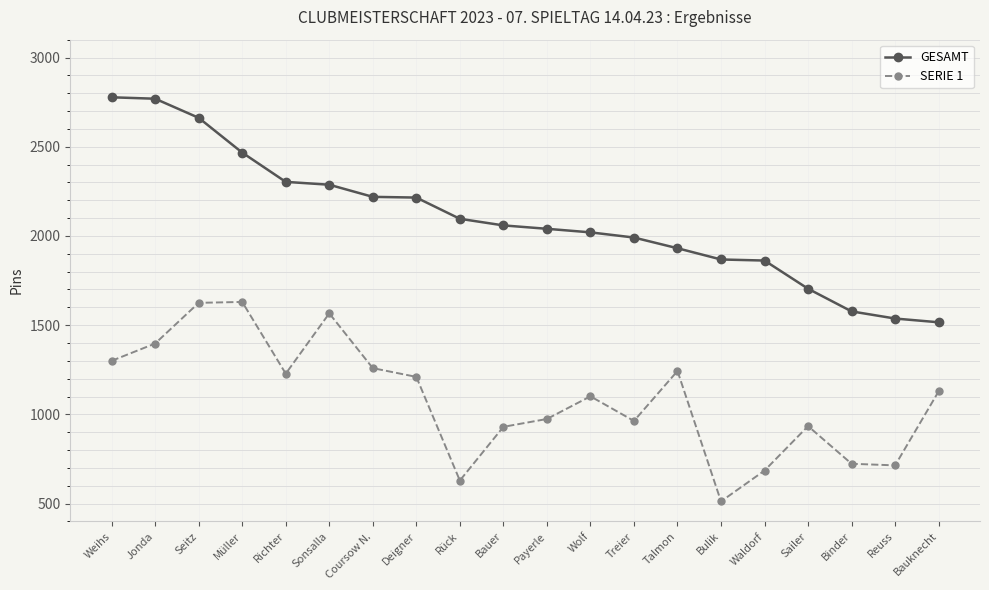

List the series in order of their peak value, highest first.

GESAMT, SERIE 1